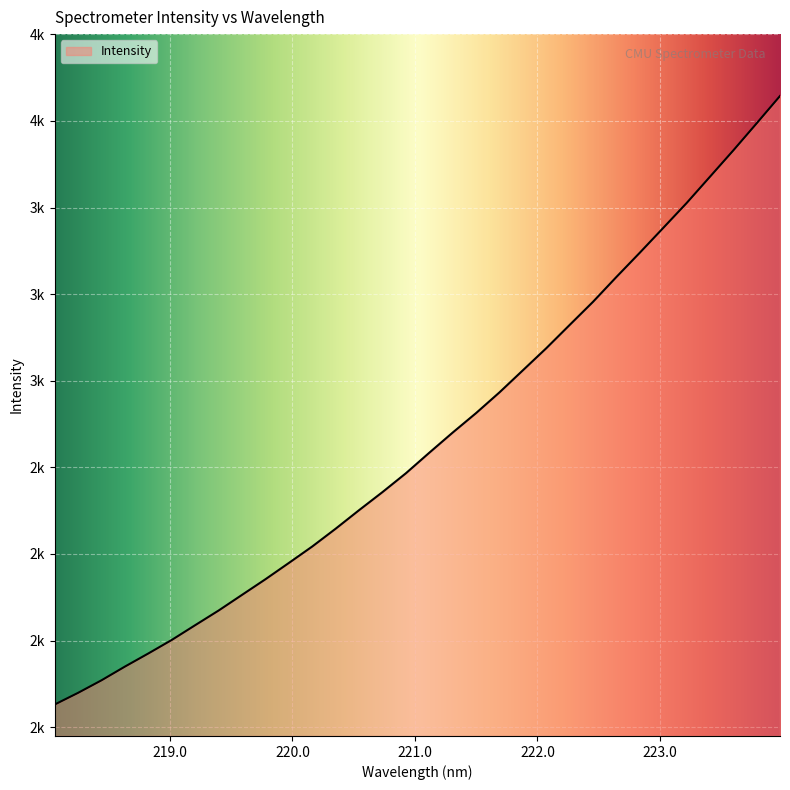

Does the chart display data point markers on the line(s)?

No